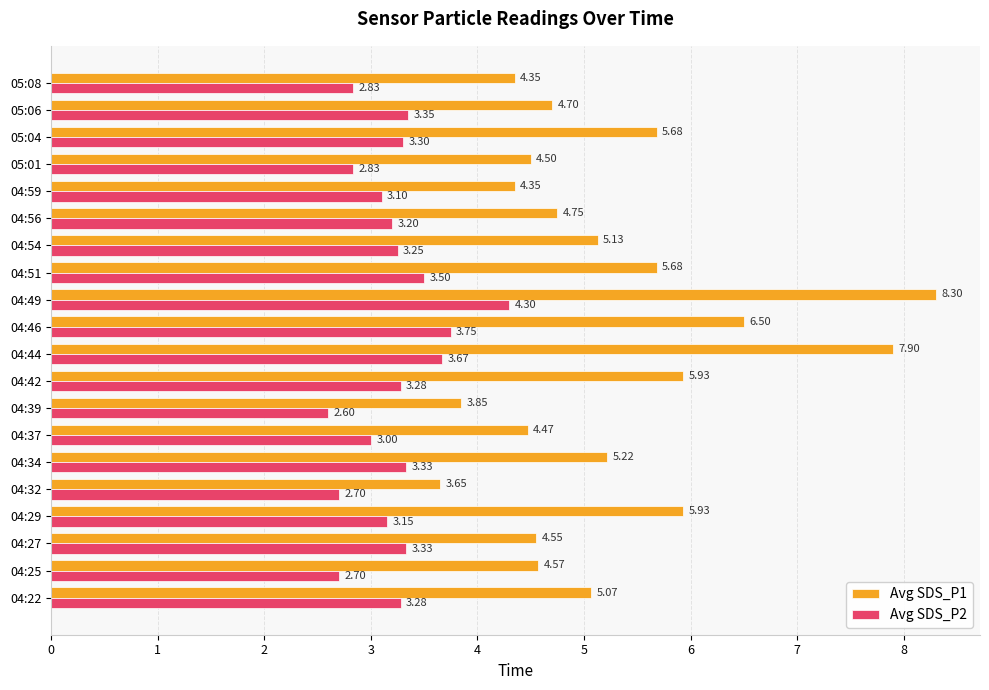

Rank the series by their average value, from highest to lowest.

Avg SDS_P1, Avg SDS_P2